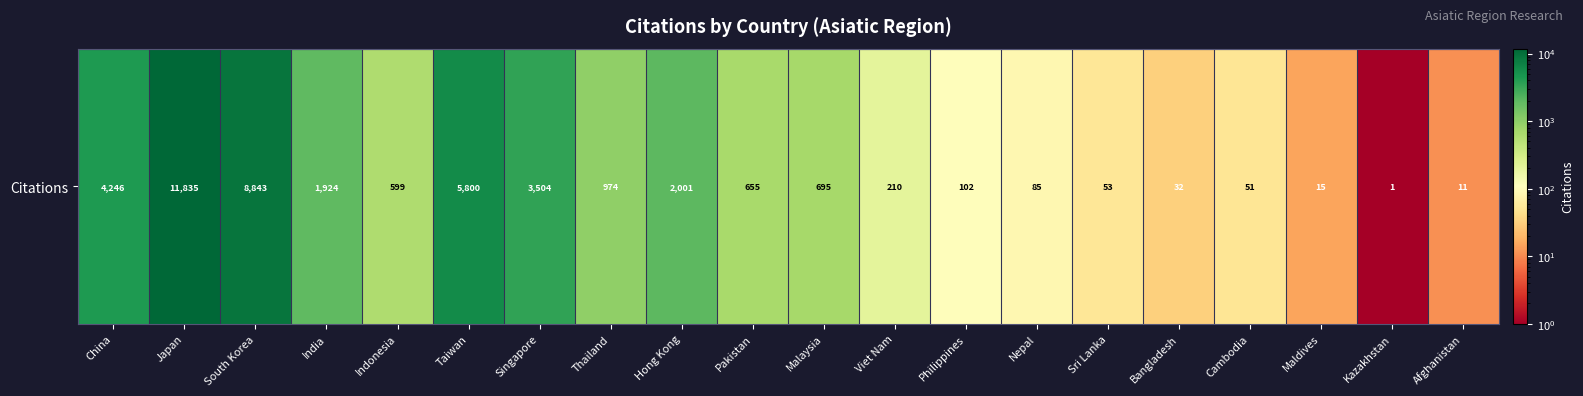

Rank the categories by value from highest to lowest.

Japan, South Korea, Taiwan, China, Singapore, Hong Kong, India, Thailand, Malaysia, Pakistan, Indonesia, Viet Nam, Philippines, Nepal, Sri Lanka, Cambodia, Bangladesh, Maldives, Afghanistan, Kazakhstan